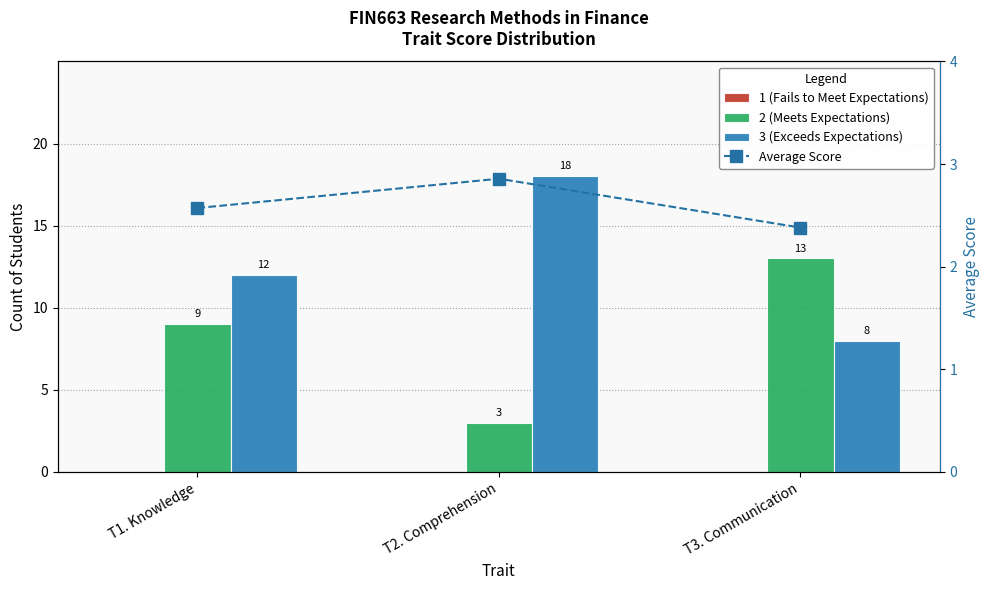

Which series has the widest spread of values?

2 (Meets Expectations)